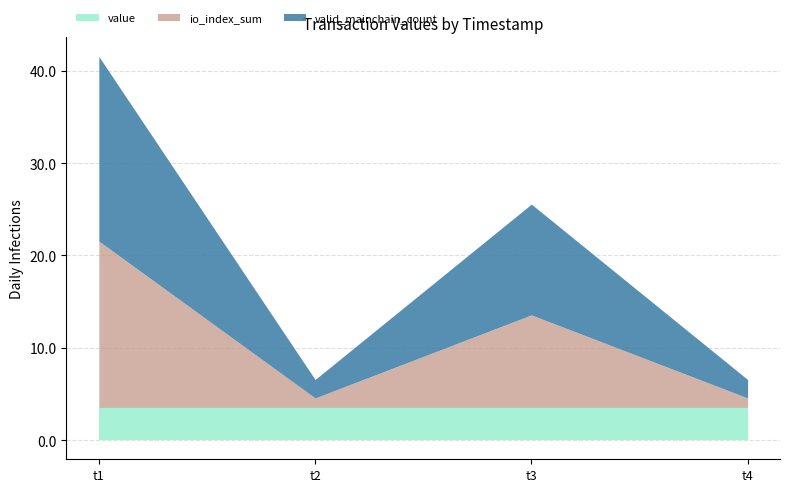

After their last crossing, which series has the higher values: valid_mainchain_count or value?

value